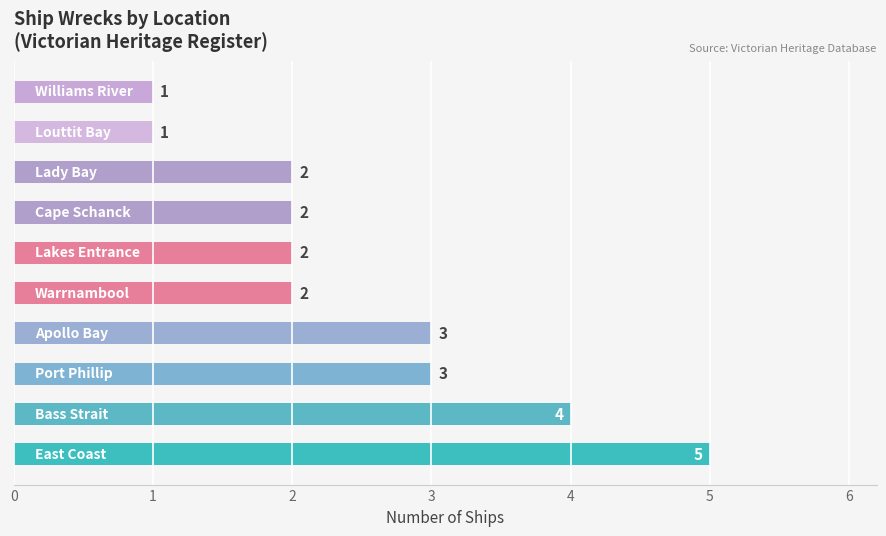

How many values are between 2 and 3?

6